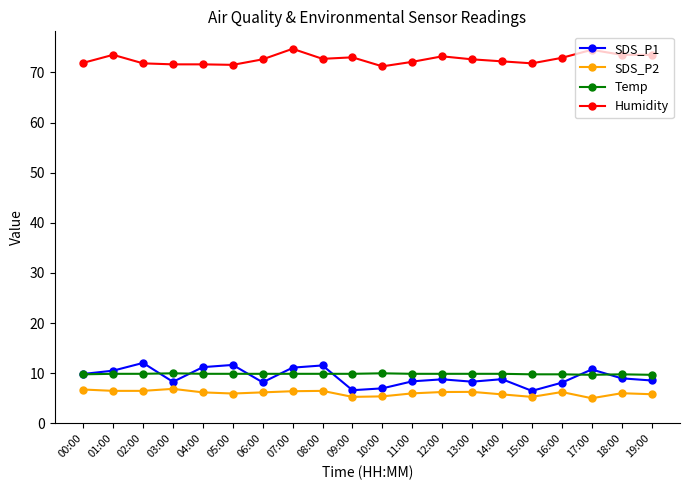

Is this an area chart (filled region under the line)?

No